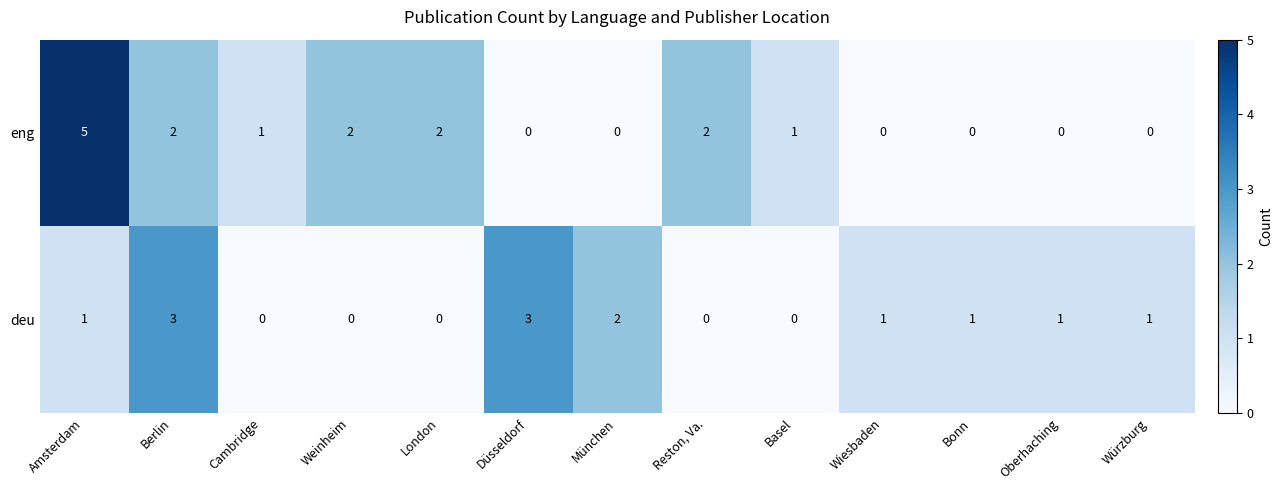

At which label does eng first exceed 1?

Amsterdam